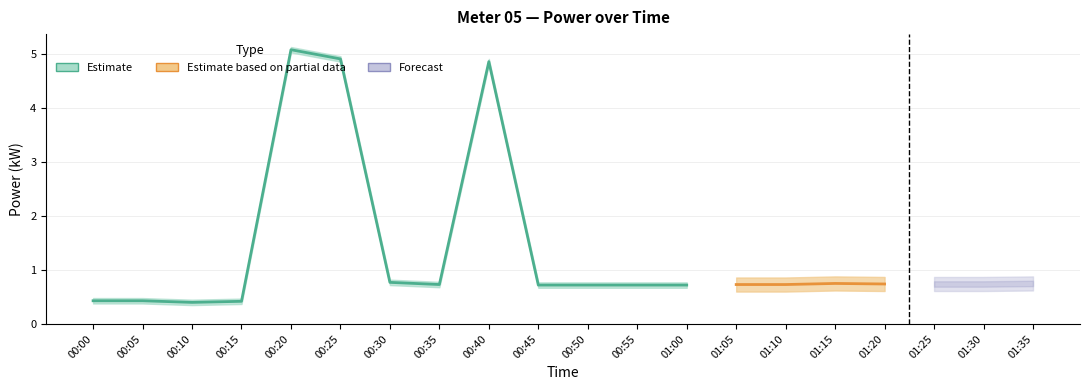

At how many categories does at least one series exceed 4?

3